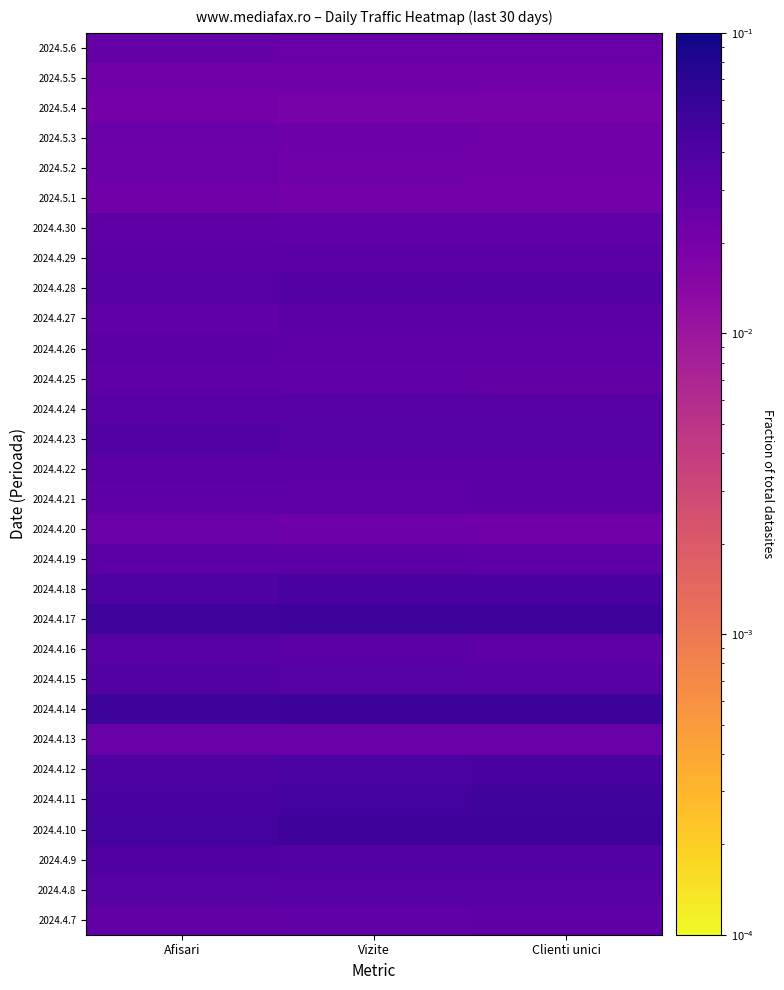

What is the greatest value displayed?

0.1